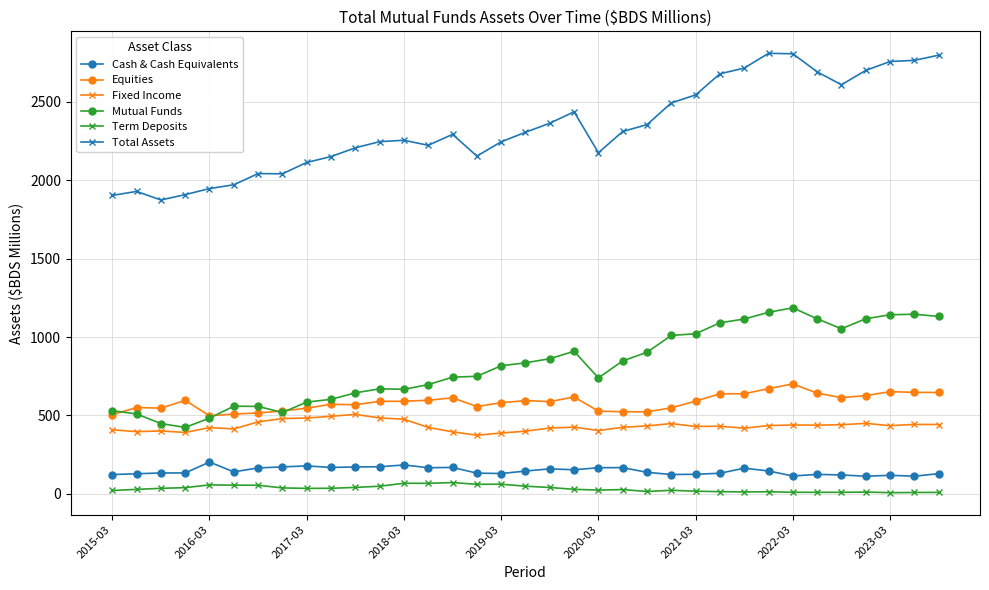

What is the value of the Total Assets point at the 35th from the left?

2798.8